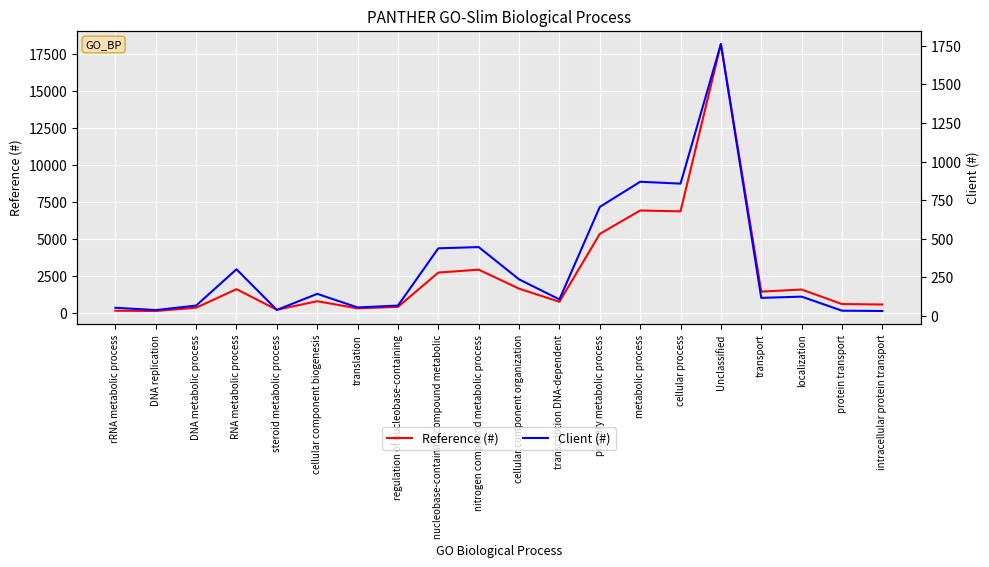

Which series has the widest spread of values?

Reference (#)